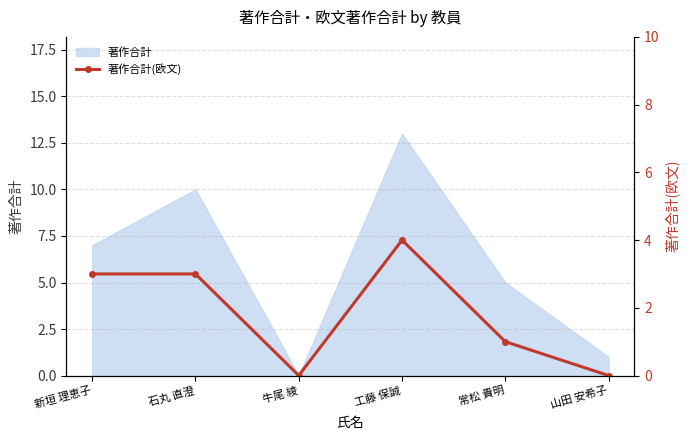

Which label corresponds to the largest value in the chart?

工藤 保誠